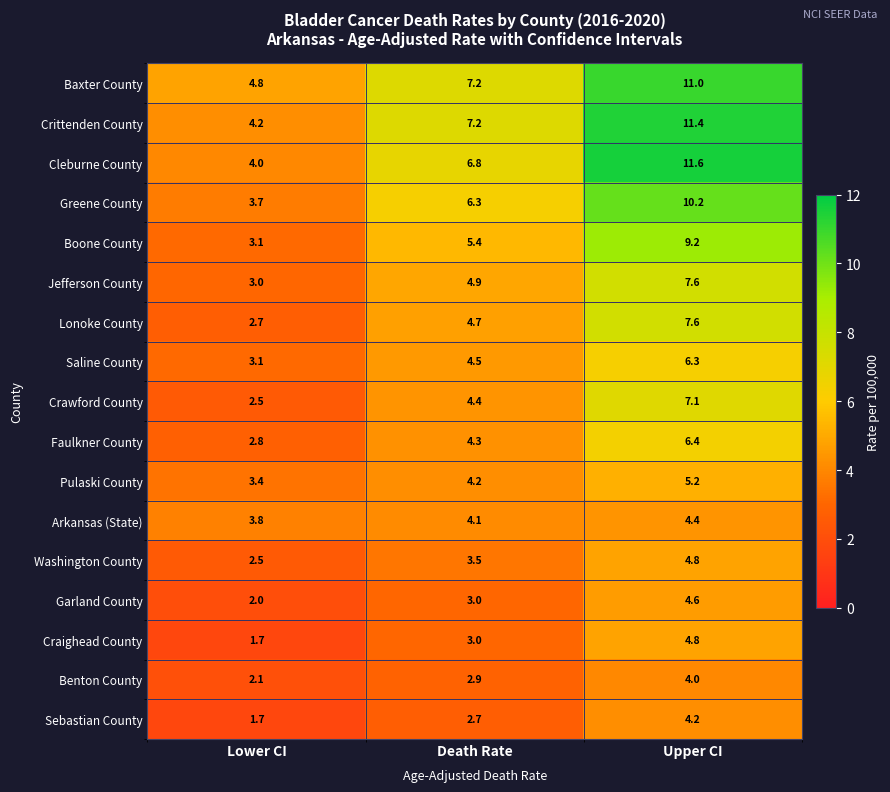

At which category does the chart reach its minimum across all series?

Lower CI